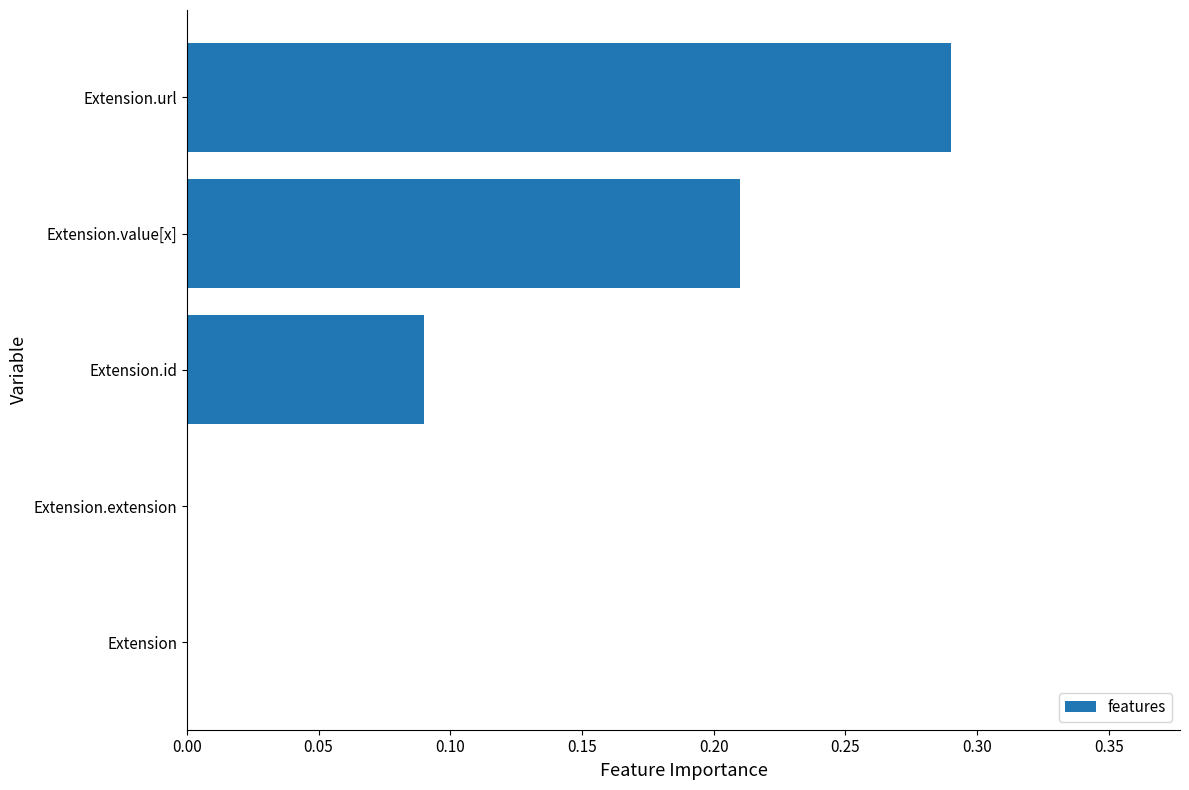

At which category does the chart reach its peak across all series?

Extension.url